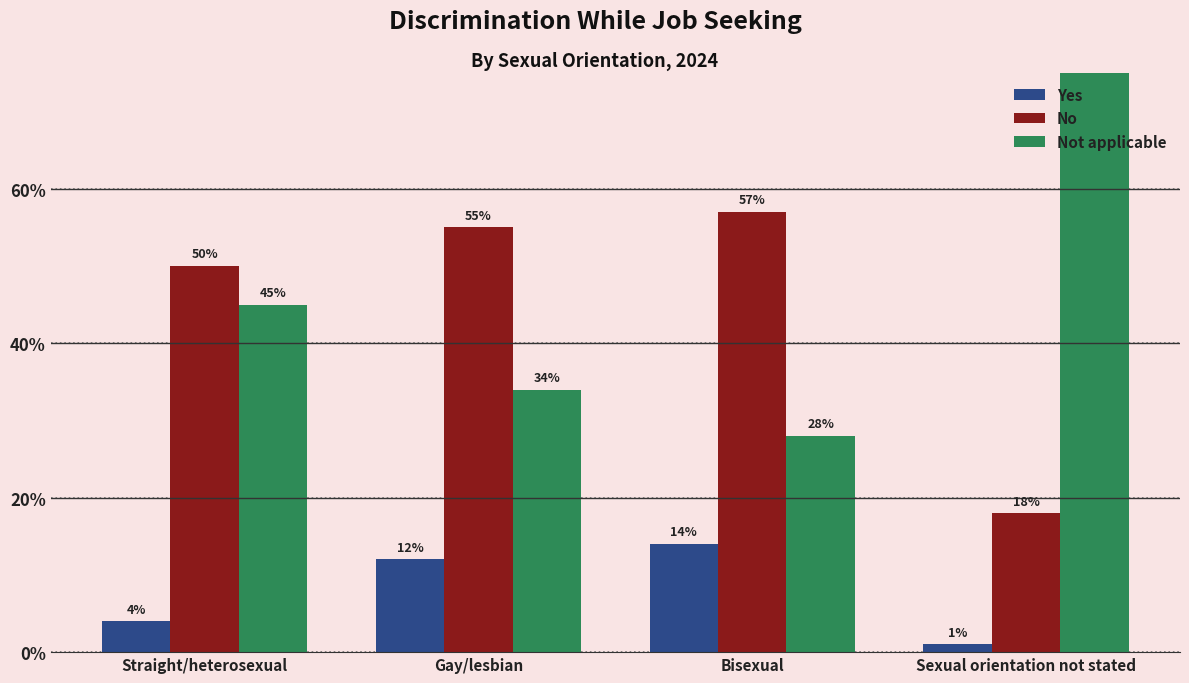

What is the maximum value for Yes?

14